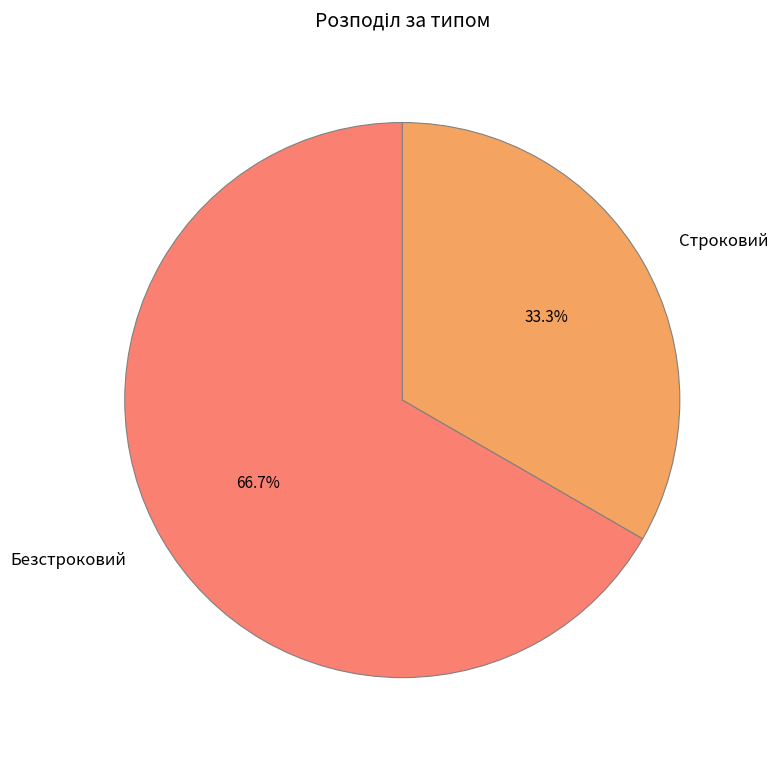

To the nearest percent, what percentage of the pie is Строковий?

33%